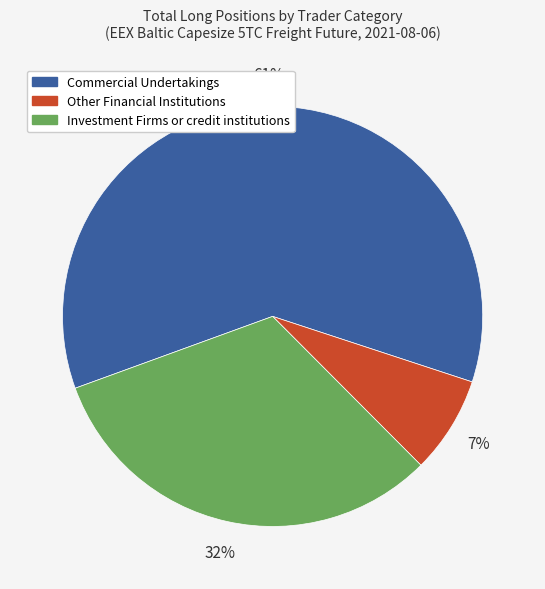

To the nearest percent, what is the difference between the Commercial Undertakings and Investment Firms or credit institutions slice percentages?

29%